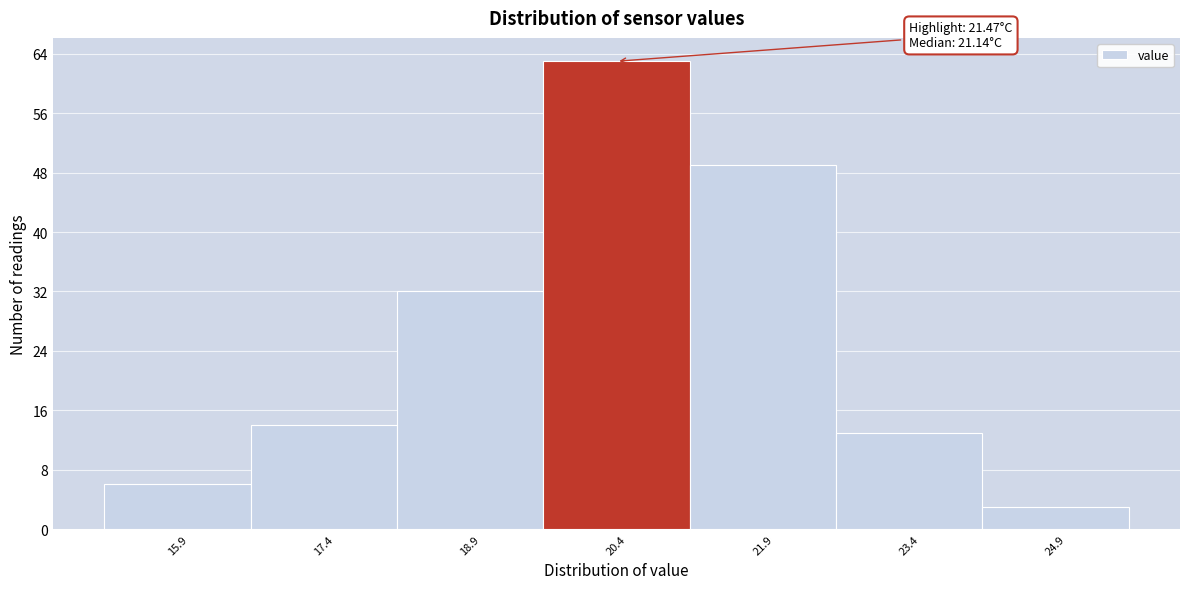

Reading left to right, what are all the values shown in this chart?

6	14	32	63	49	13	3